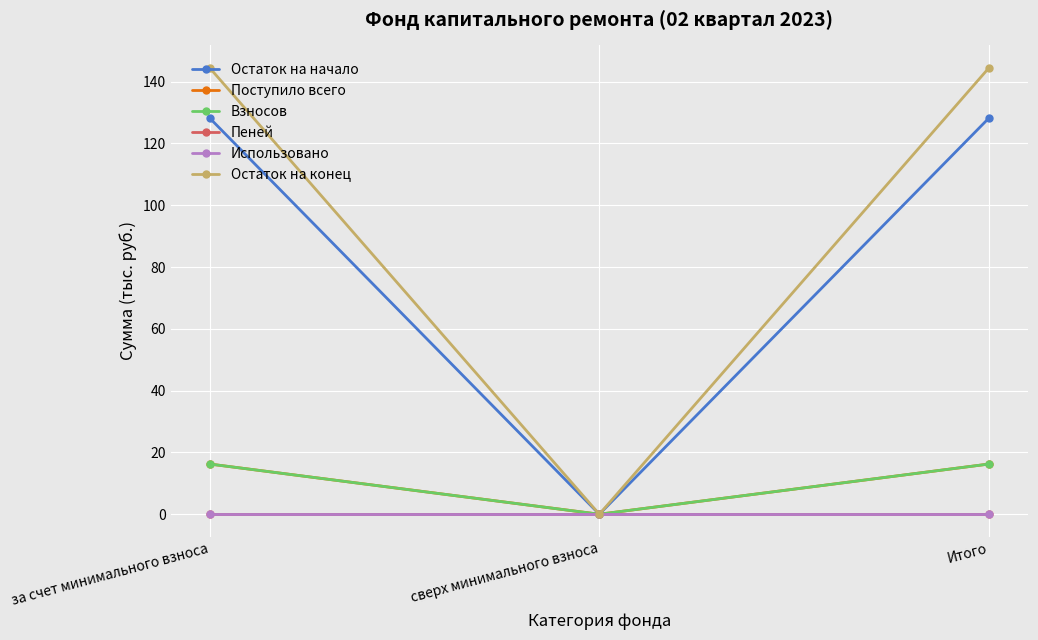

Is this an area chart (filled region under the line)?

No